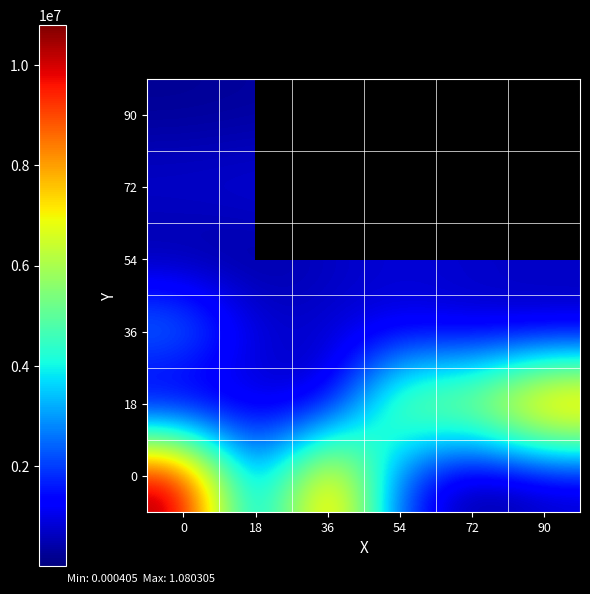

What is the difference between the maximum and minimum values in the 90 series?

159205.0